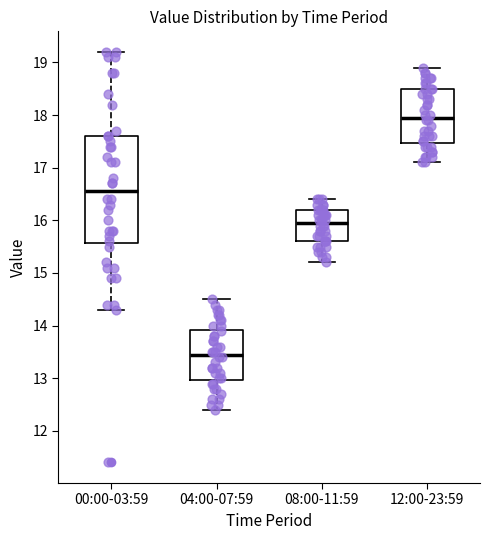

Which box has the highest median line?

12:00-23:59